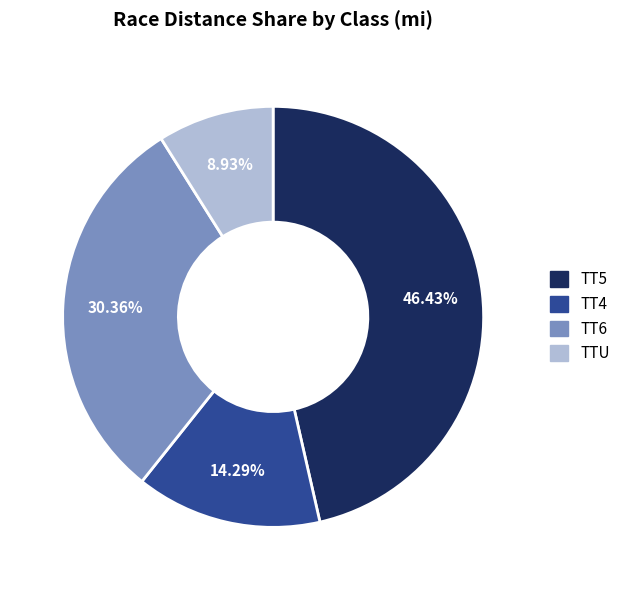

Is there a majority slice in this chart?

No